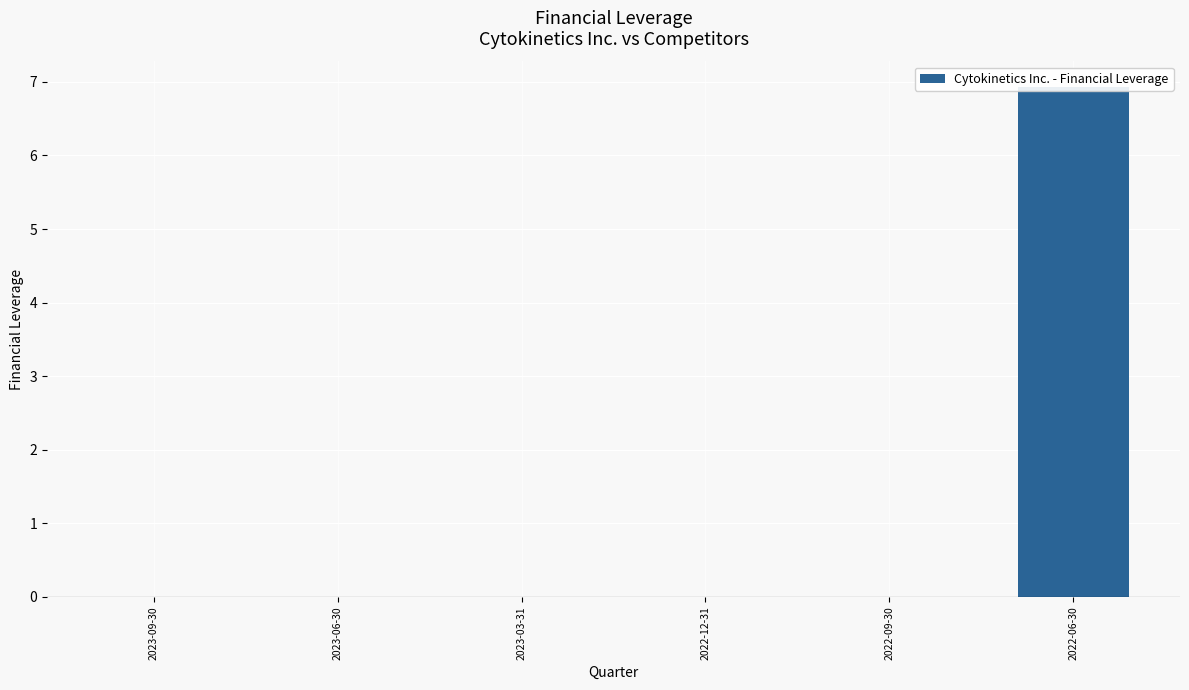

What is the sum of all values?

6.9